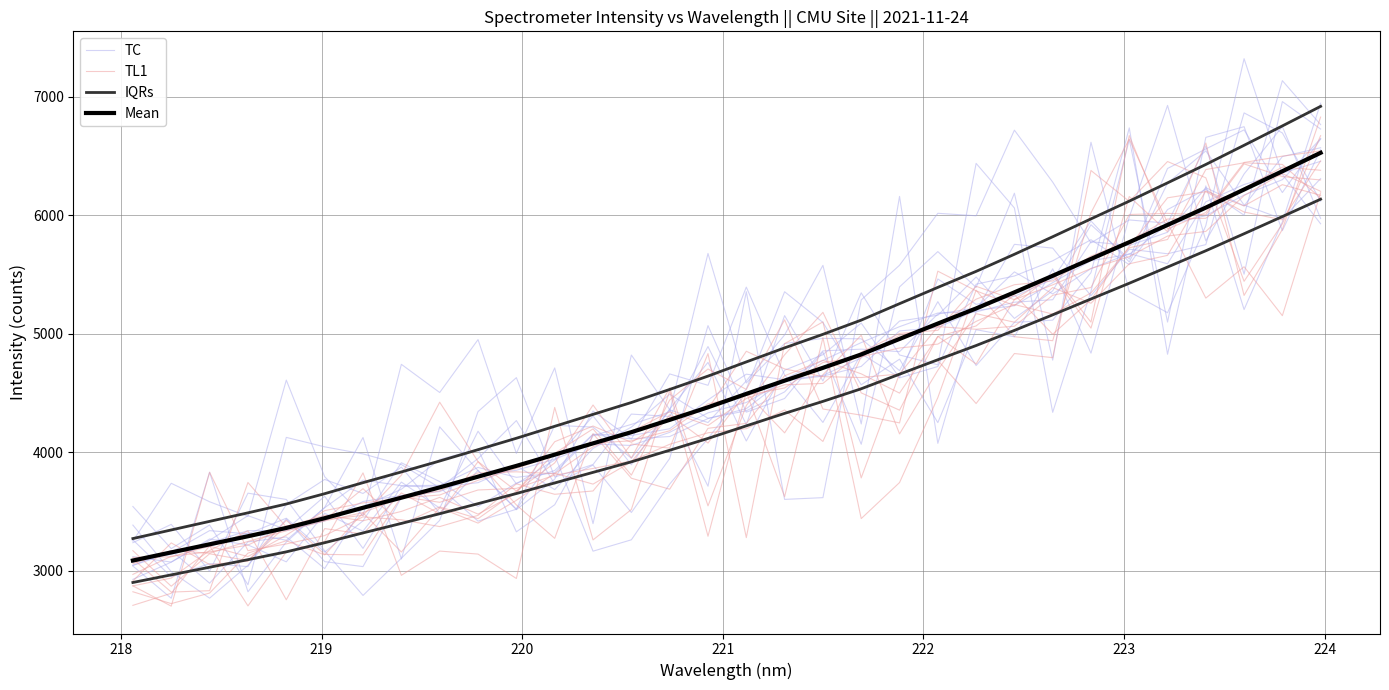

What is the sum of all Mean values?

146247.6